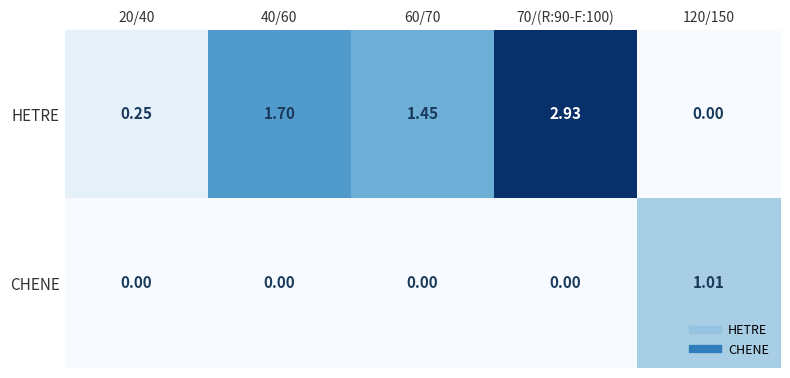

Is the value of HETRE at 70/(R:90-F:100) greater than the value of CHENE at 20/40?

Yes